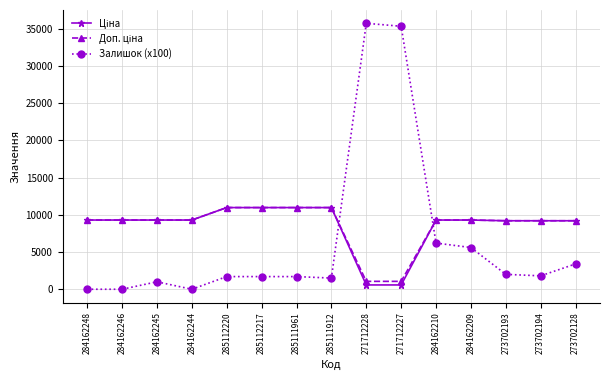

Is it true that Залишок (x100) equals 6200.0 at 284162210?

True